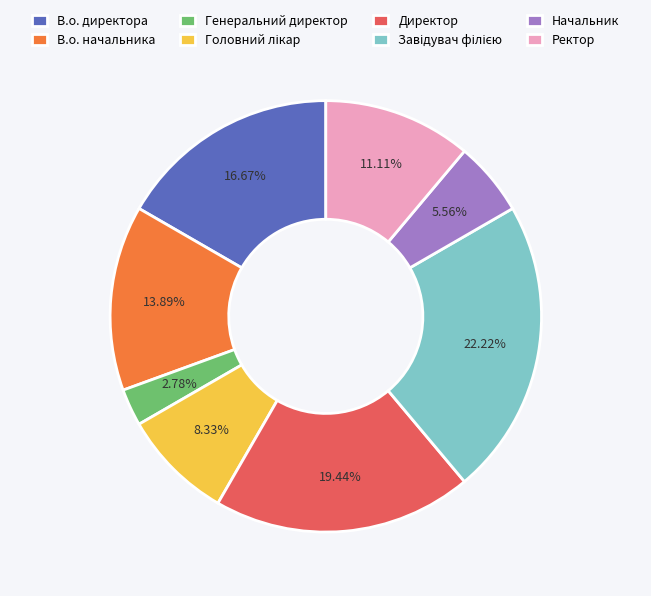

To the nearest percent, what is the average slice percentage?

12%